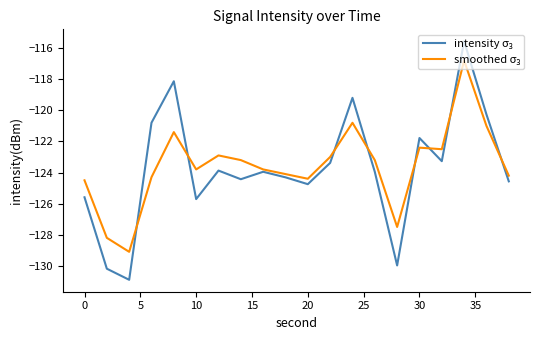

What is the minimum value shown in the chart?

-130.9